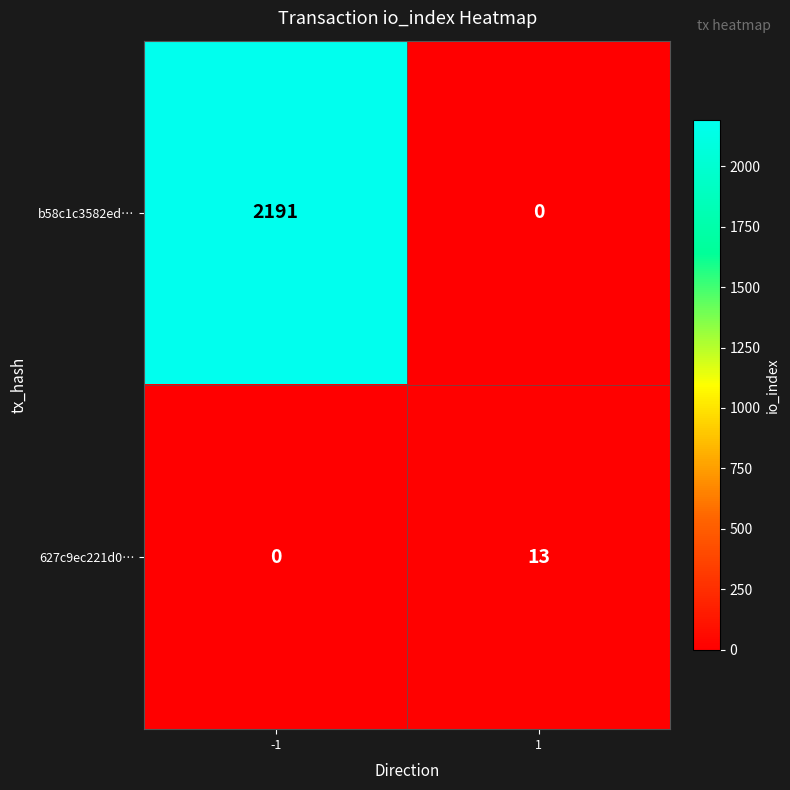

What is the sum of the b58c1c3582ed… values at -1 and 1?

2191